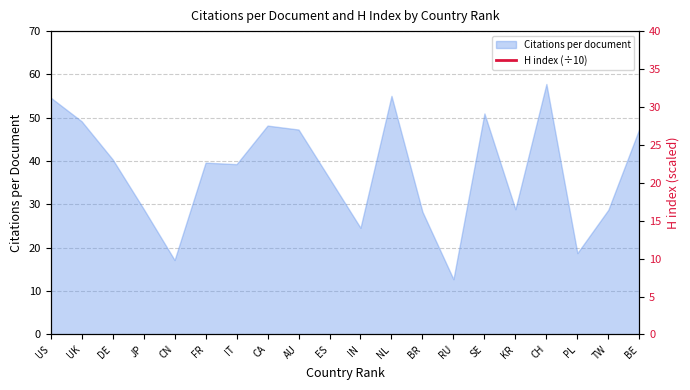

Reading left to right, list all the values displayed in this chart.

US=305.1	UK=192.8	DE=169.0	JP=130.1	CN=133.3	FR=151.4	IT=133.3	CA=156.2	AU=137.7	ES=121.5	IN=85.8	NL=137.3	BR=78.9	RU=75.3	SE=115.9	KR=93.4	CH=129.1	PL=73.8	TW=68.8	BE=106.7